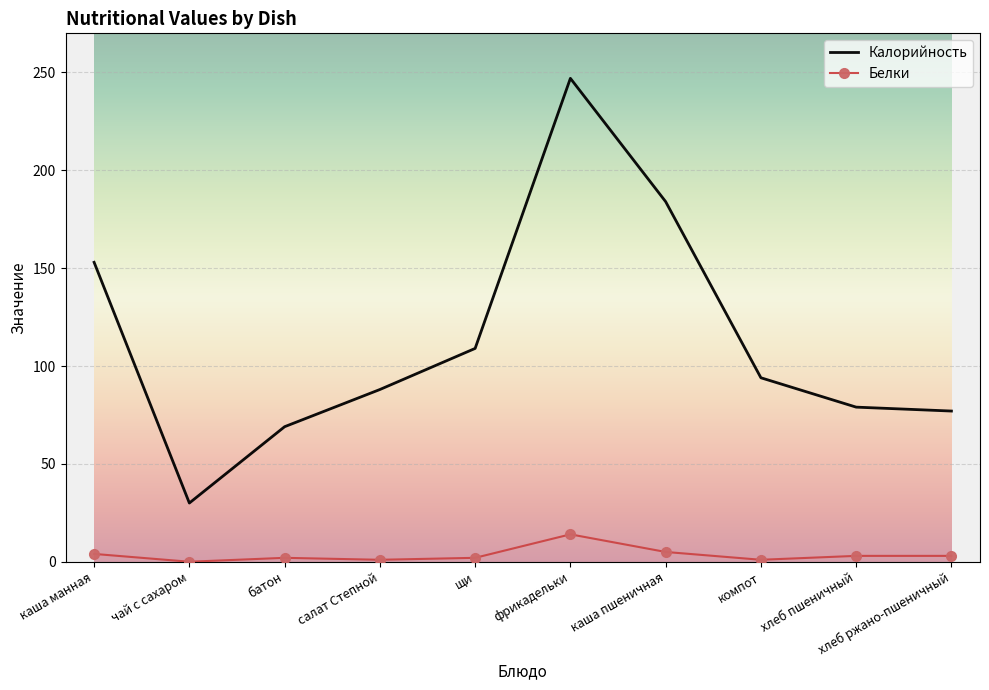

What is the difference between the highest and lowest values at батон?

67